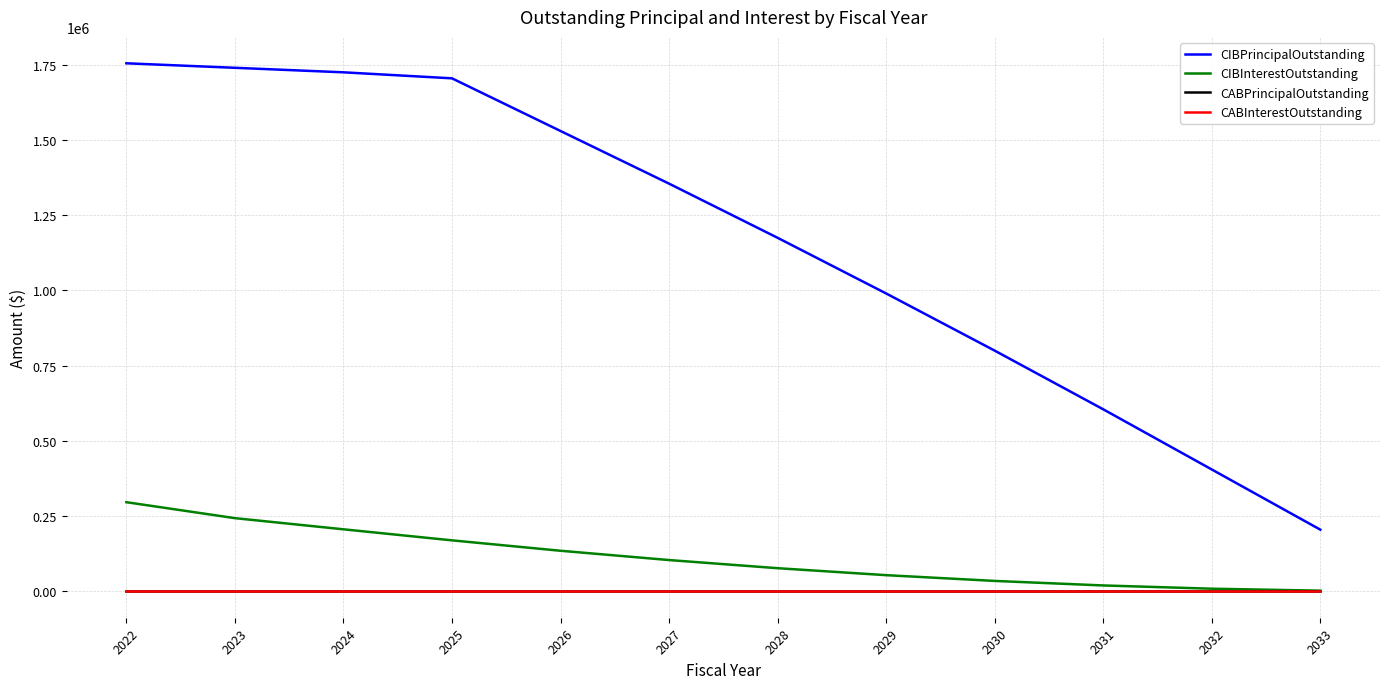

At how many categories does at least one series exceed 633677?

9